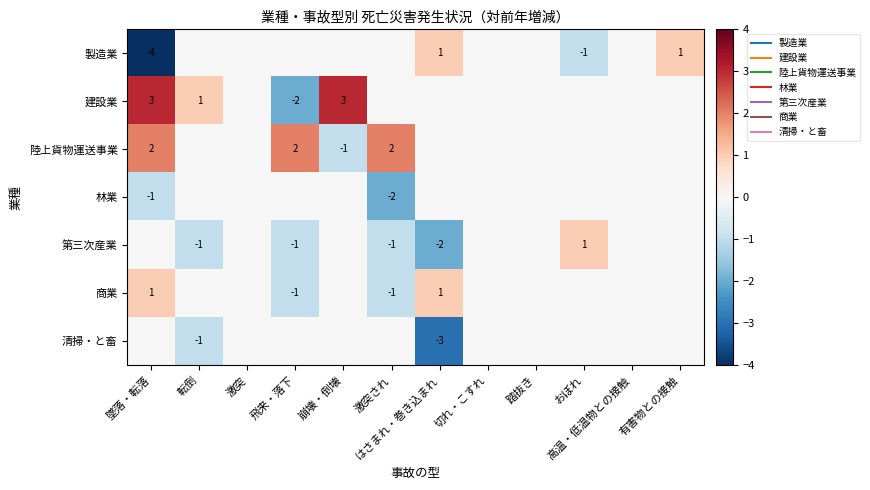

Where does the 建設業 series first go above 0?

墜落・転落